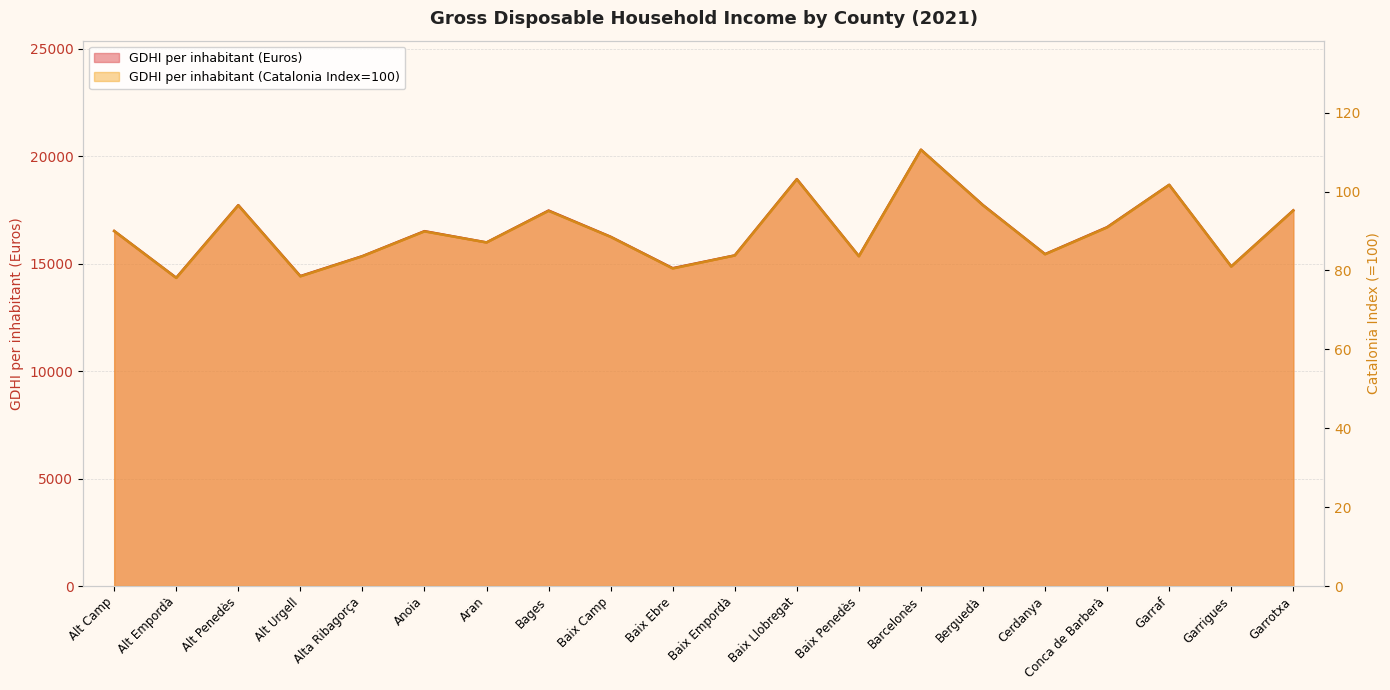

Rank the series by their maximum value, from highest to lowest.

GDHI per inhabitant (Euros), GDHI per inhabitant (Catalonia Index)